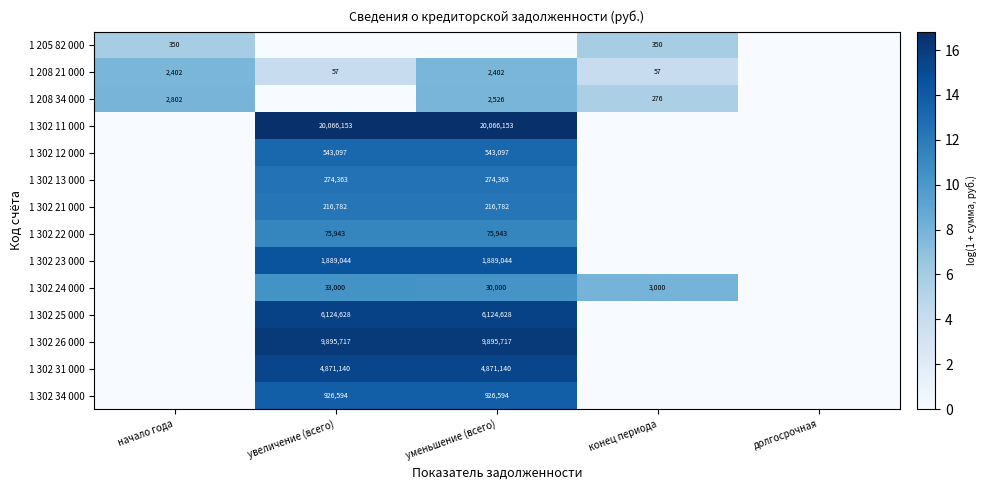

At how many categories does at least one series exceed 4?

4